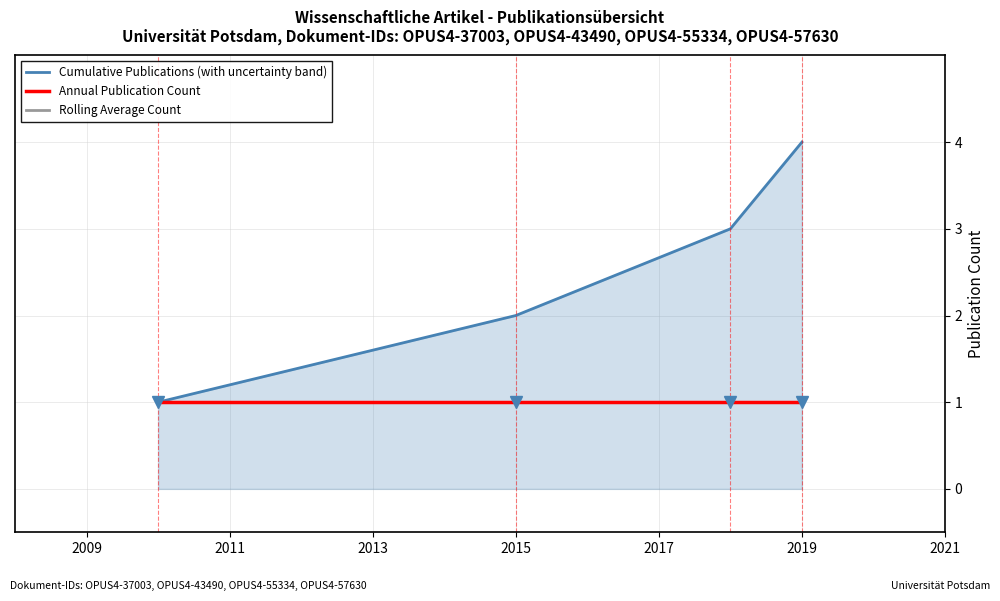

What is the value of the Cumulative Publications (with uncertainty band) point at the 2nd from the left?

2